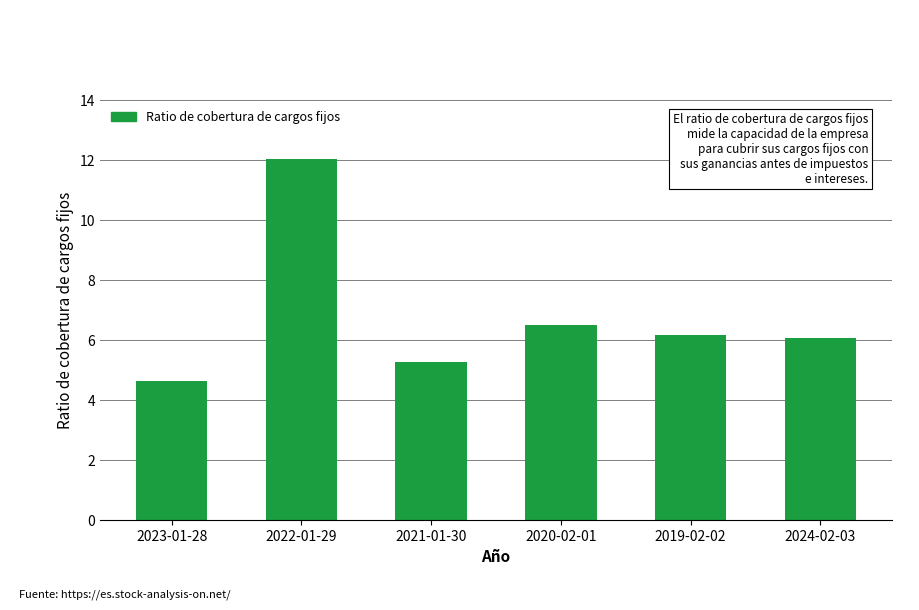

What is the difference between the maximum and minimum values?

7.4